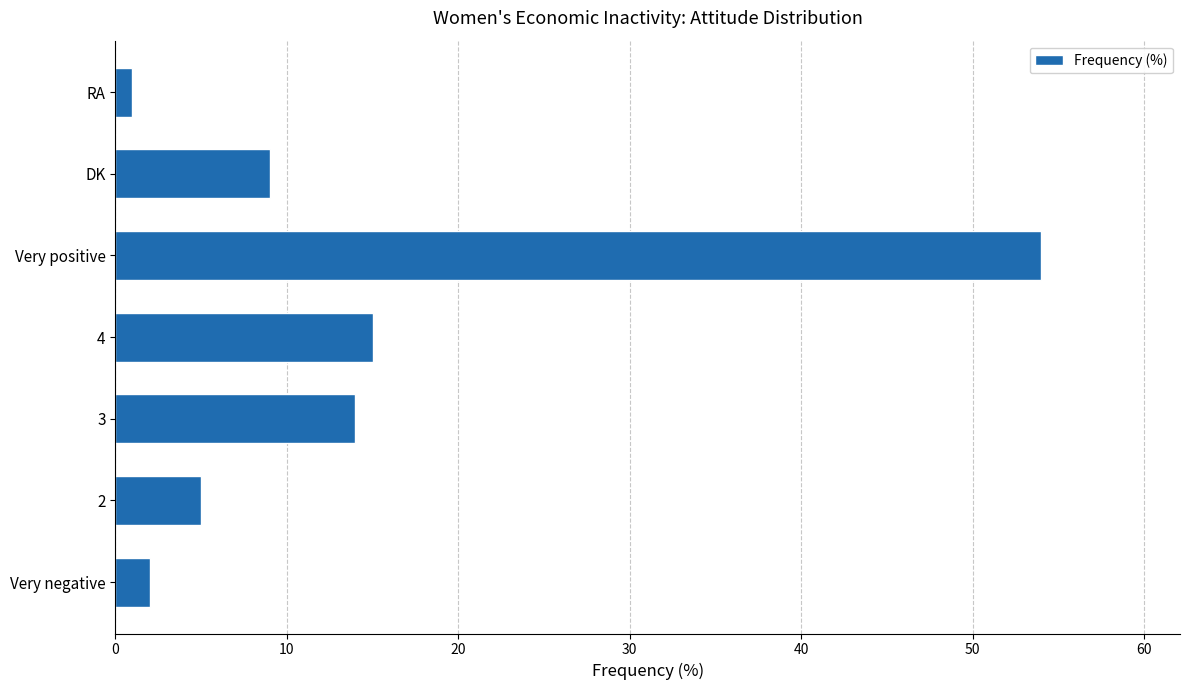

What is the sum of all values?

100